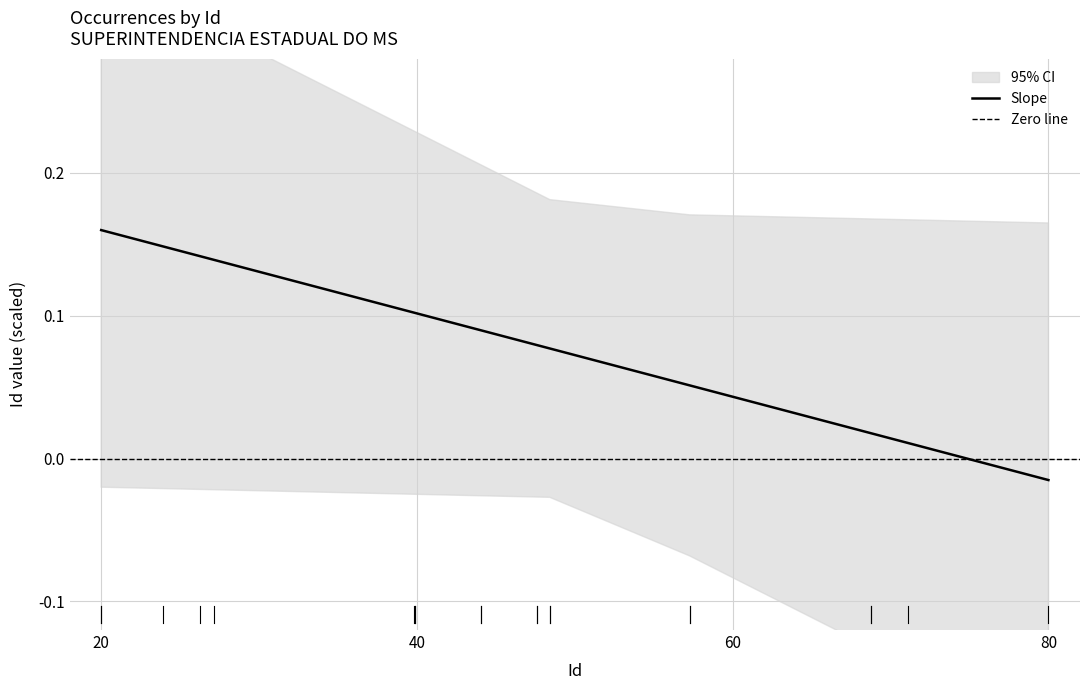

Does the chart have visible grid lines?

Yes